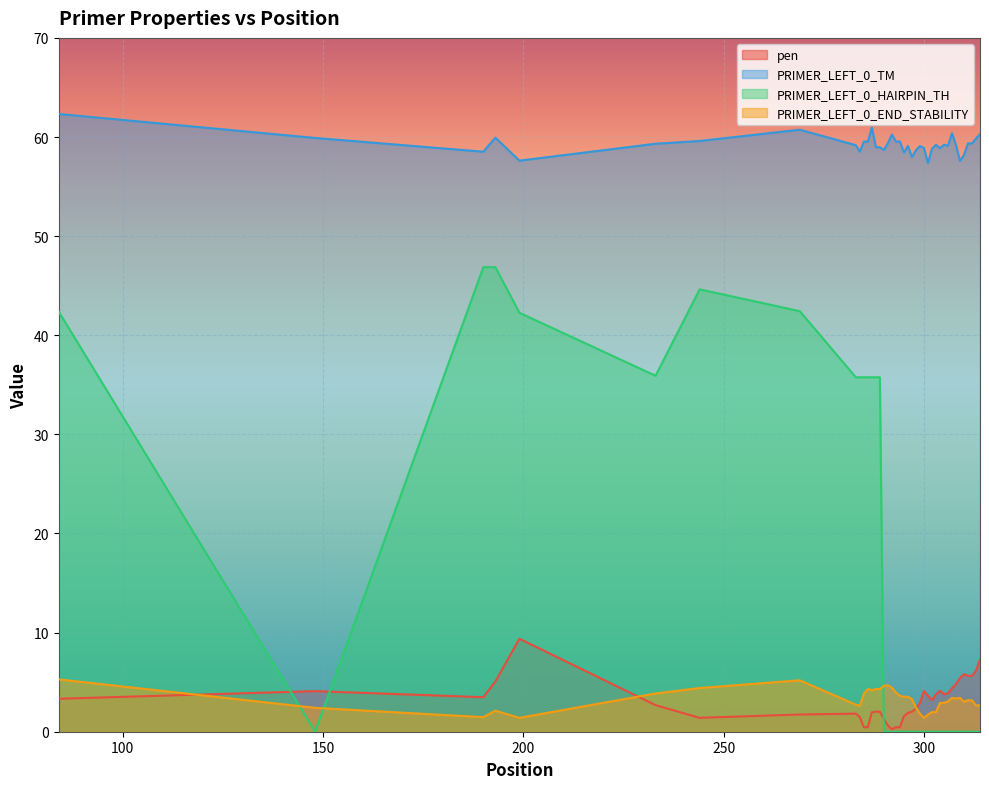

How many series are shown in this chart?

4